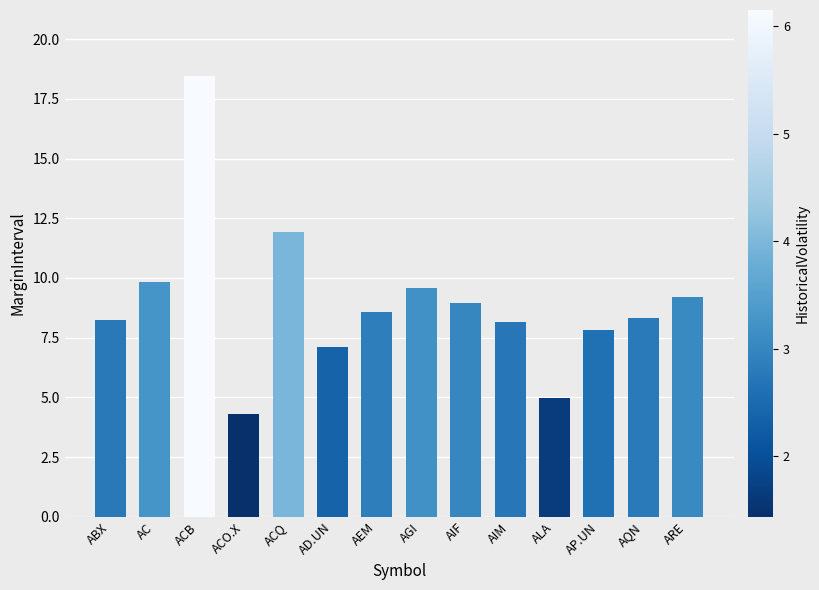

What value does the data have at ACQ?

11.9